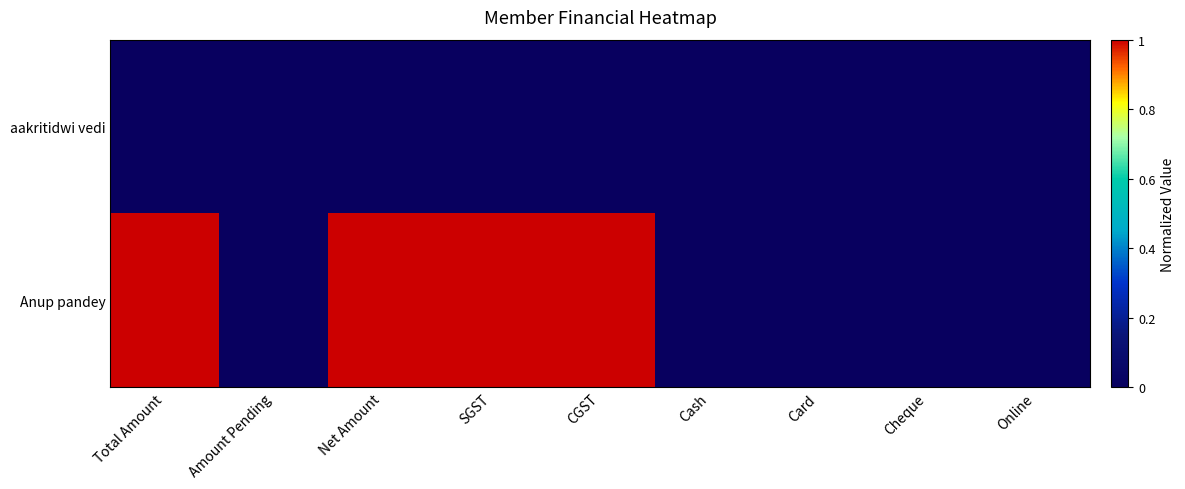

Between SGST and Online, which is larger?

SGST